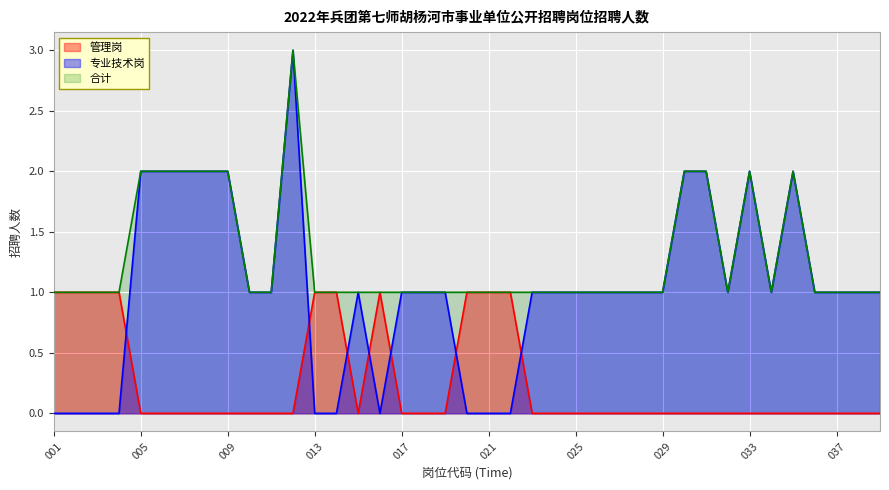

Count the 专业技术岗 values in the range 0 to 2.

38